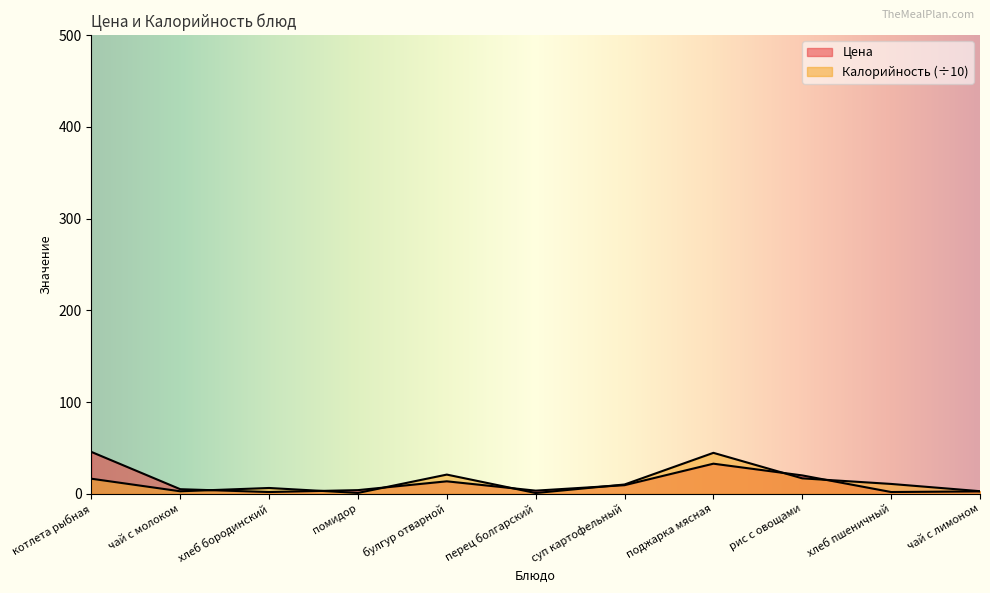

What is the average value of the Цена series?

12.7